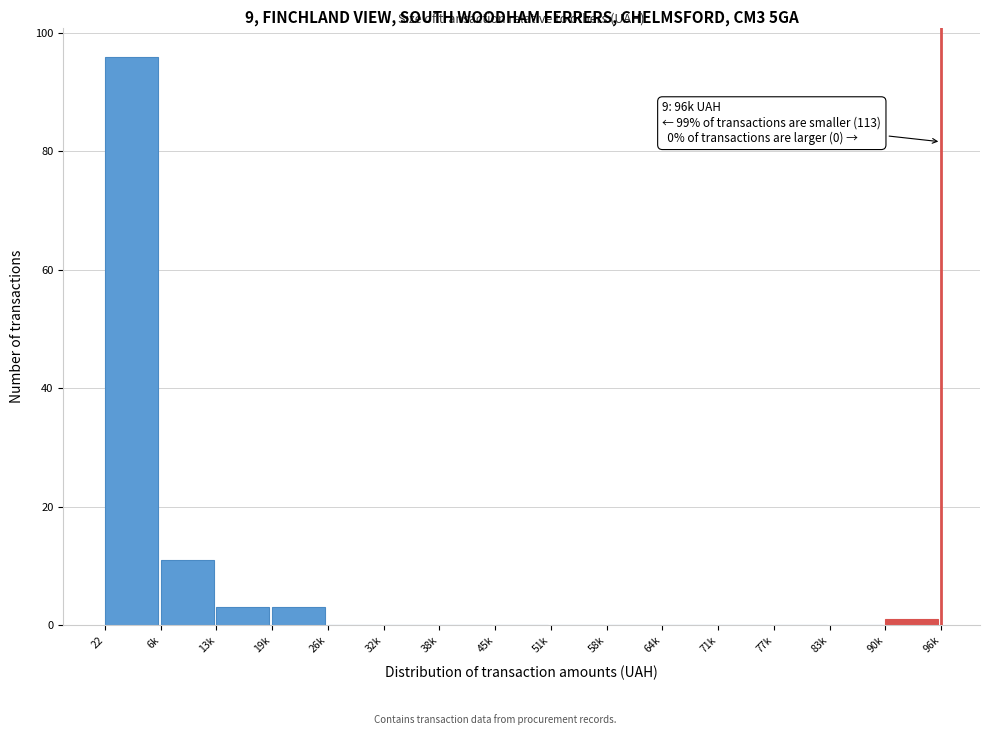

Reading right to left, transcribe all the data shown in this chart.

90k=1	83k=0	77k=0	71k=0	64k=0	58k=0	51k=0	45k=0	38k=0	32k=0	26k=0	19k=3	13k=3	6k=11	22=96